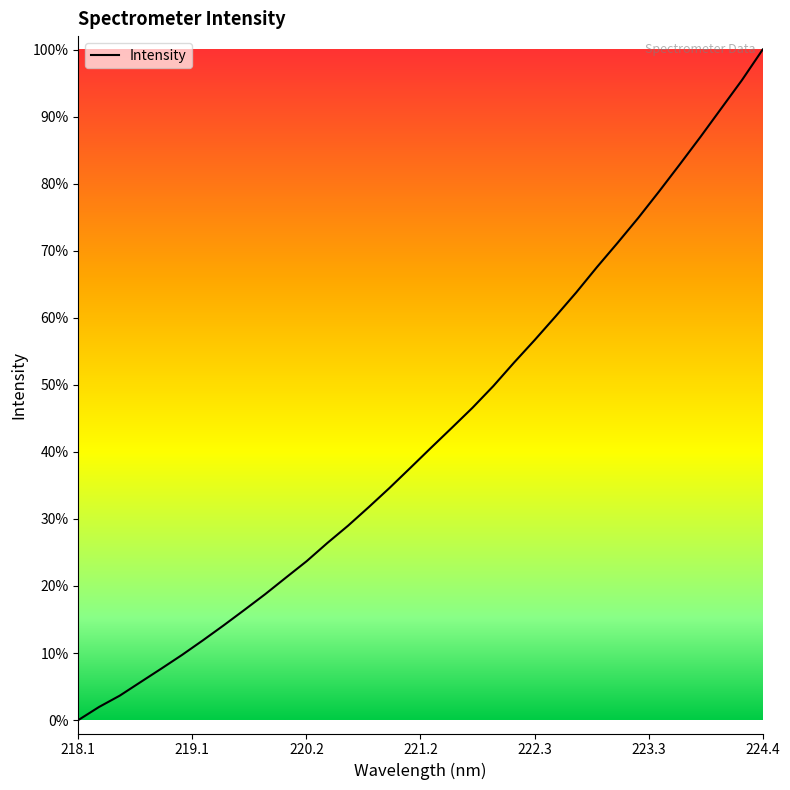

What is the maximum value shown in the chart?

100.0